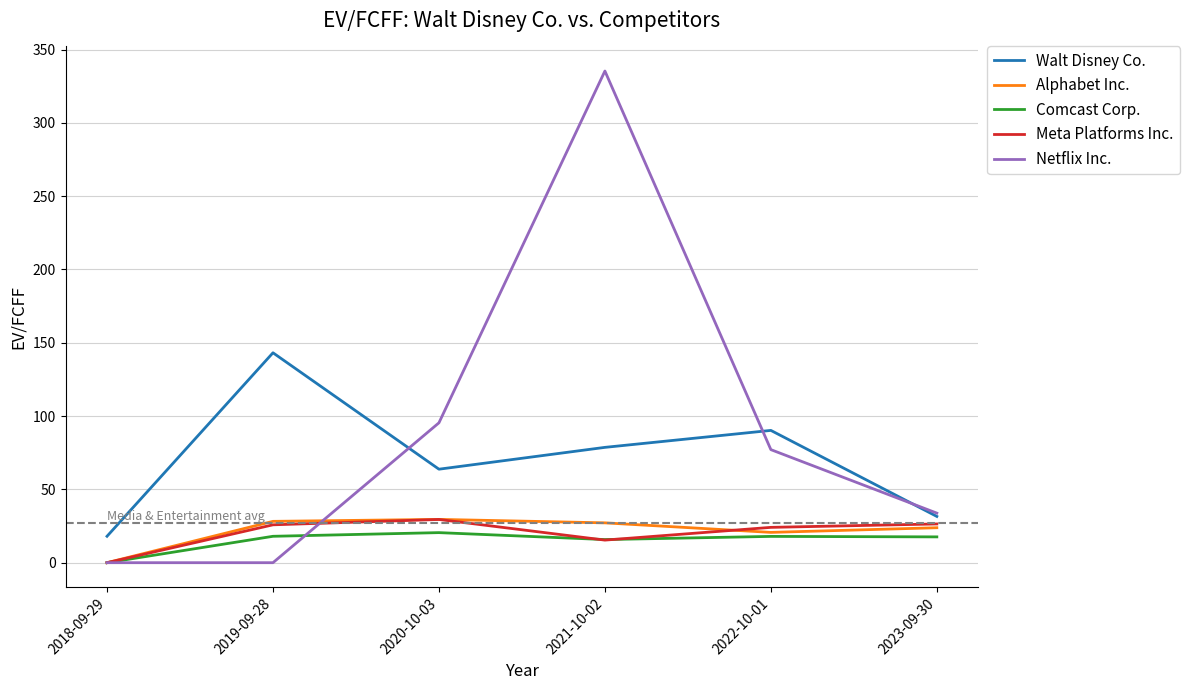

What is the sum of all Walt Disney Co. values?

425.4